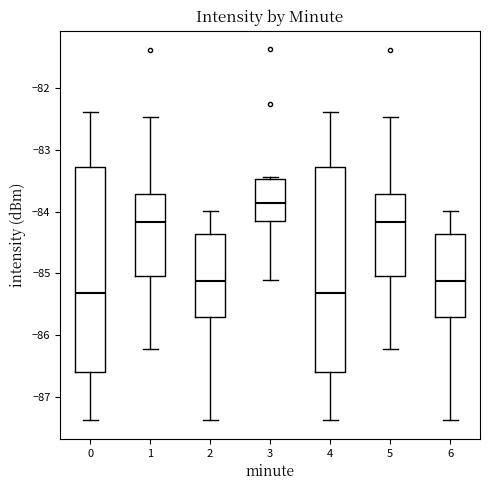

Where is the upper edge of the box at x = 3 on the y-axis? The values are not printed on the chart, so give them approximately, as read against the axis.

-83.5